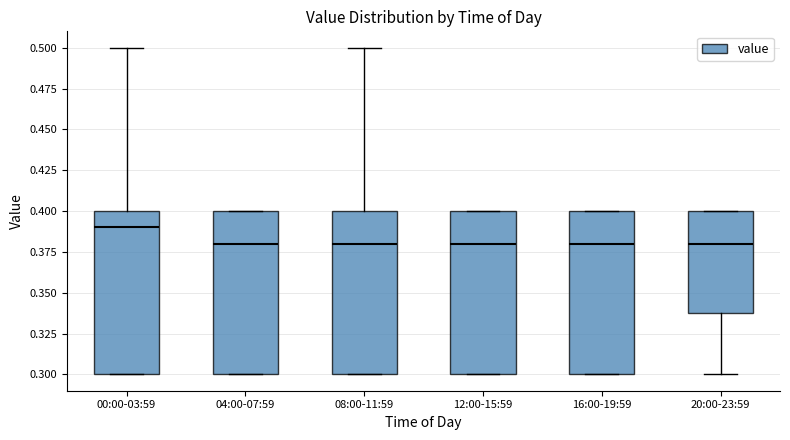

Reading left to right, transcribe this box plot: for each box, give where its median line is, the range the box spans, and where its two whiskers end, as read against the y-axis. The values are not printed on the chart, so give them approximately, as read against the axis.

00:00-03:59: median 0.39, box 0.30 to 0.40, whiskers 0.30 to 0.50
04:00-07:59: median 0.38, box 0.30 to 0.40, whiskers 0.30 to 0.40
08:00-11:59: median 0.38, box 0.30 to 0.40, whiskers 0.30 to 0.50
12:00-15:59: median 0.38, box 0.30 to 0.40, whiskers 0.30 to 0.40
16:00-19:59: median 0.38, box 0.30 to 0.40, whiskers 0.30 to 0.40
20:00-23:59: median 0.38, box 0.34 to 0.40, whiskers 0.30 to 0.40